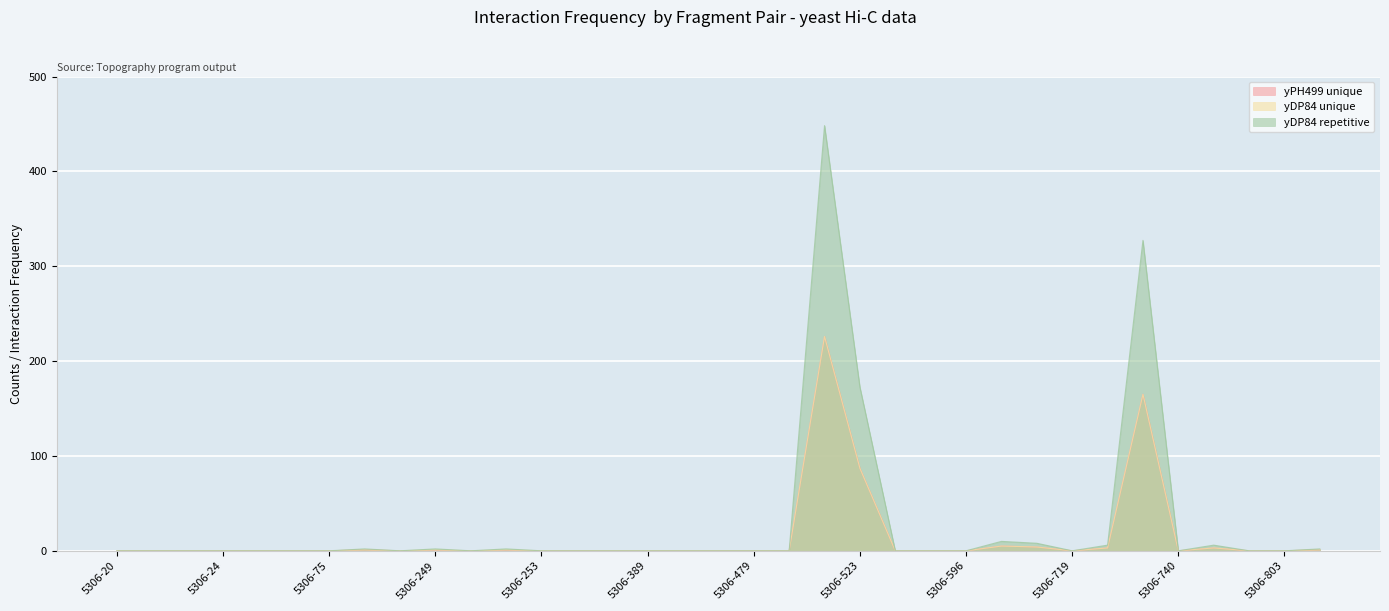

Reading left to right, transcribe all the data shown in this chart.

yPH499 unique: 0.0	0.0	0.0	0.0	0.0	0.0	0.0	1.0	0.0	0.0	0.0	0.0	0.0	0.0	0.0	0.0	0.0	0.0	0.0	0.0	226.0	87.0	0.0	0.0	0.0	5.0	4.0	0.0	3.0	165.0	0.0	3.0	0.0	0.0	1.0
yDP84 unique: 0.0	0.0	0.0	0.0	0.0	0.0	0.0	1.0	0.0	1.0	0.0	1.0	0.0	0.0	0.0	0.0	0.0	0.0	0.0	0.0	226.0	87.0	0.0	0.0	0.0	5.0	4.0	0.0	3.0	165.0	0.0	3.0	0.0	0.0	1.0
yDP84 repetitive: 0.0	0.0	0.0	0.0	0.0	0.0	0.0	2.0	0.0	2.0	0.0	2.0	0.0	0.0	0.0	0.0	0.0	0.0	0.0	0.0	448.3	172.6	0.0	0.0	0.0	9.9	7.9	0.0	6.0	327.3	0.0	6.0	0.0	0.0	2.0